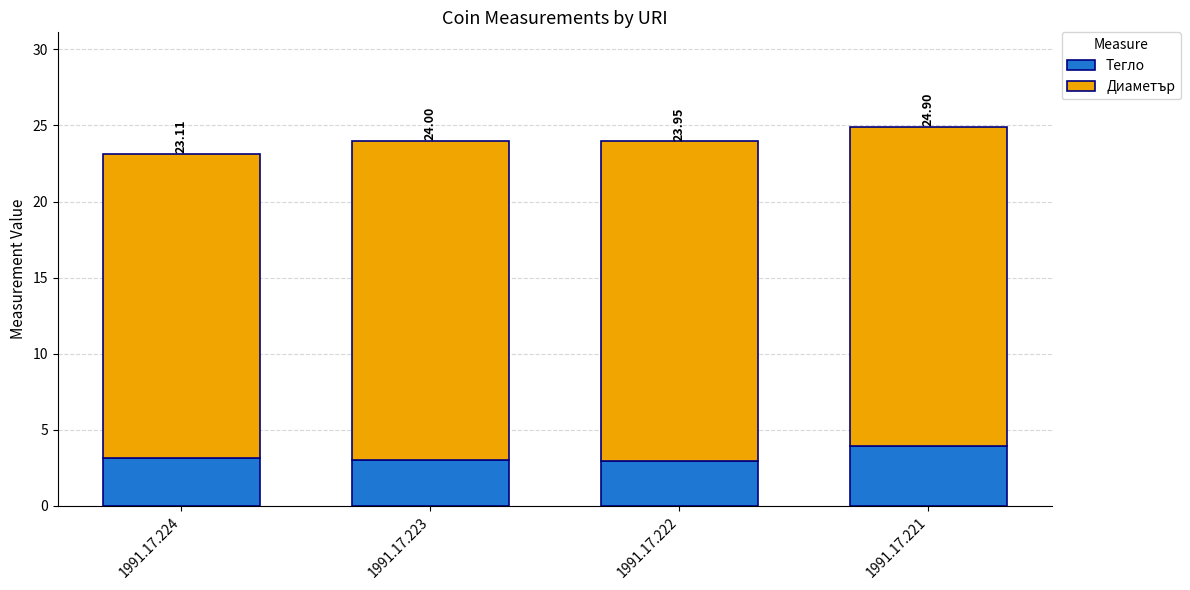

How many bars are there in total?

4